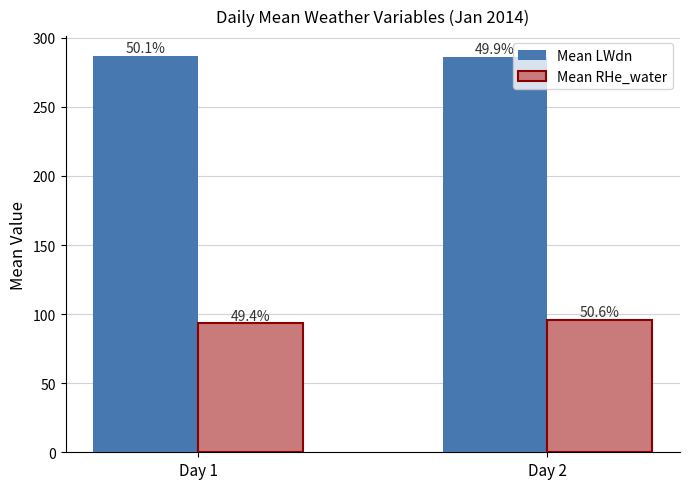

What is the difference between the highest and lowest values at Day 1?

193.5